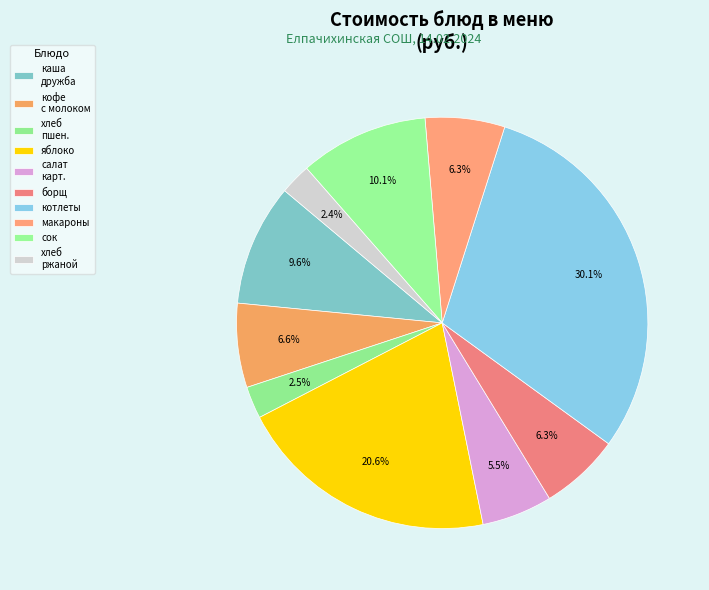

How many slices are in this pie chart?

10